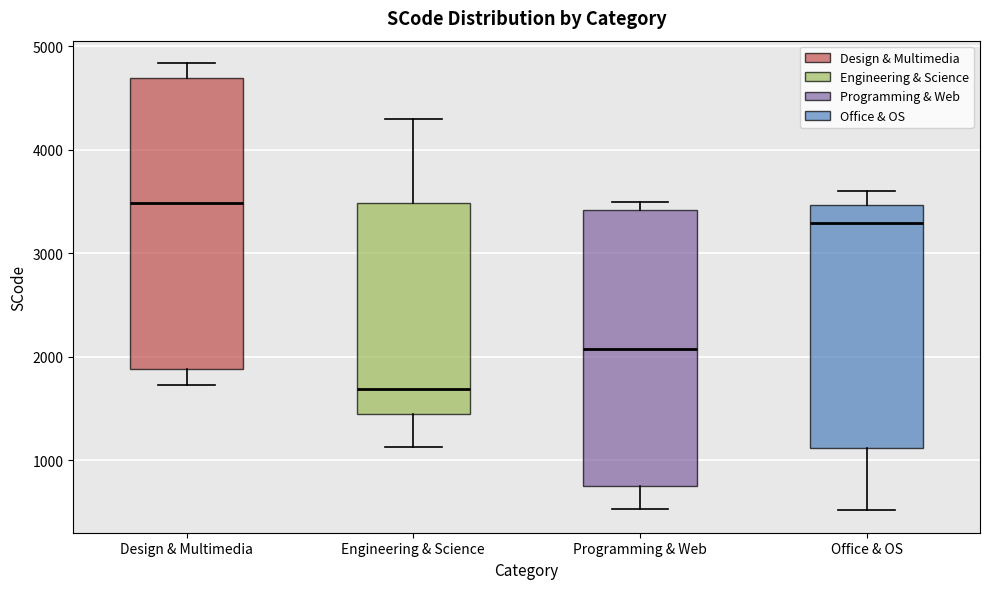

Comparing the boxes themselves (not the whiskers), which one is the tallest?

Design & Multimedia